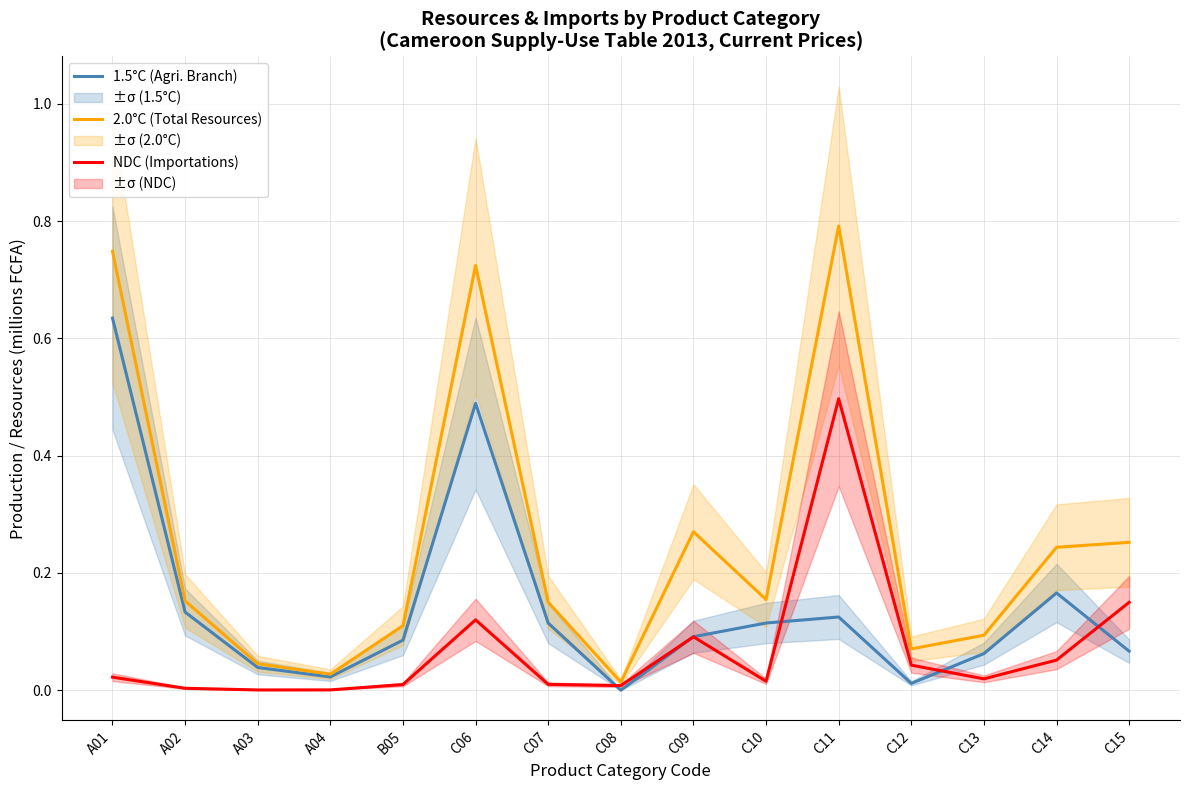

What is the sum of the 2.0°C (Total Resources) values at C06 and A02?

0.9